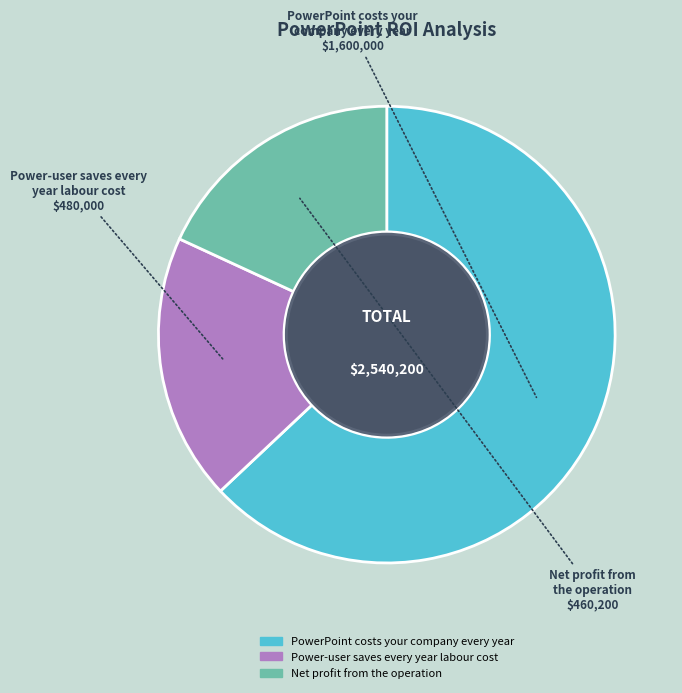

Which slice is the smallest?

Net profit from the operation